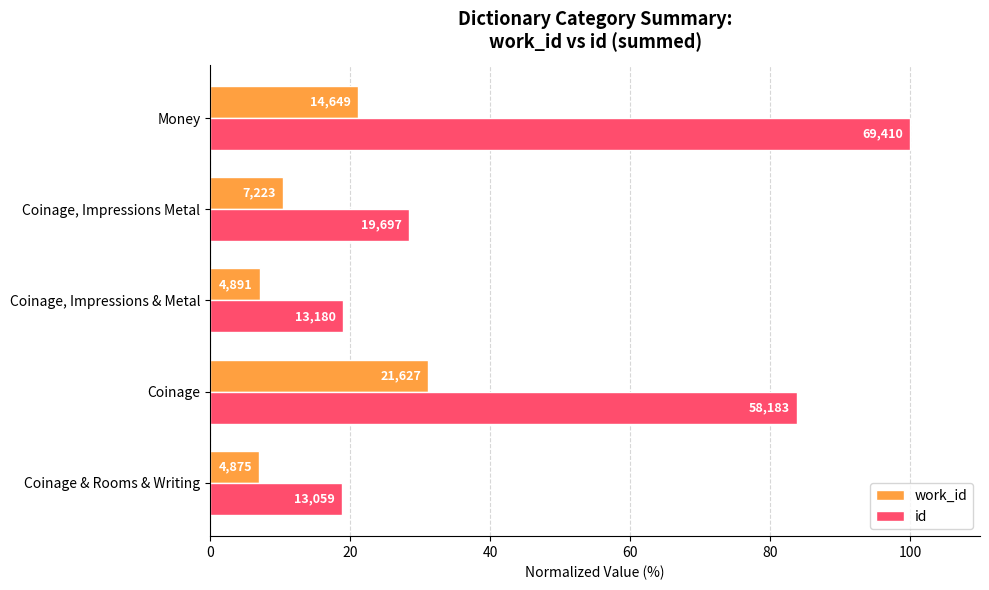

What are all the series names shown in the legend?

work_id, id